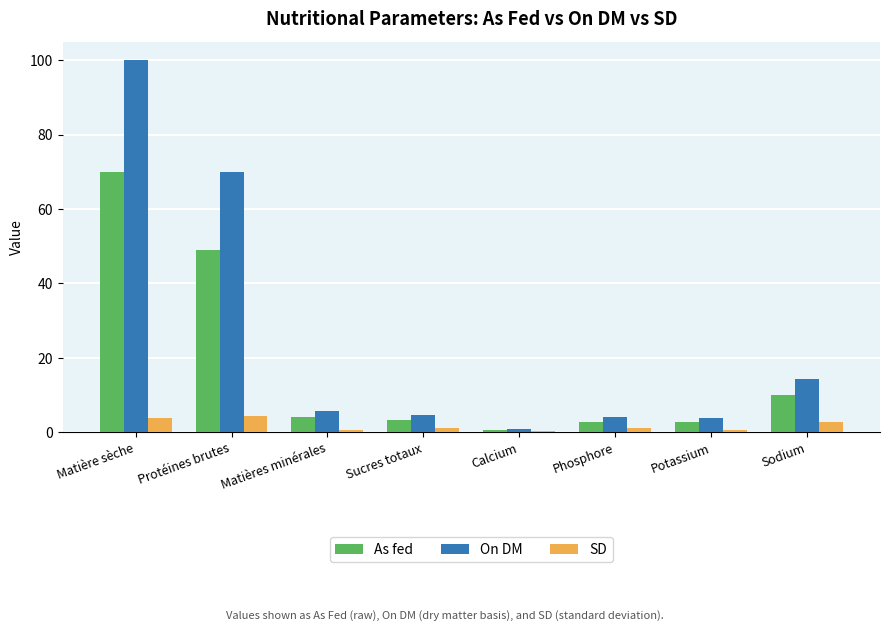

What is the average value of the On DM series?

25.4